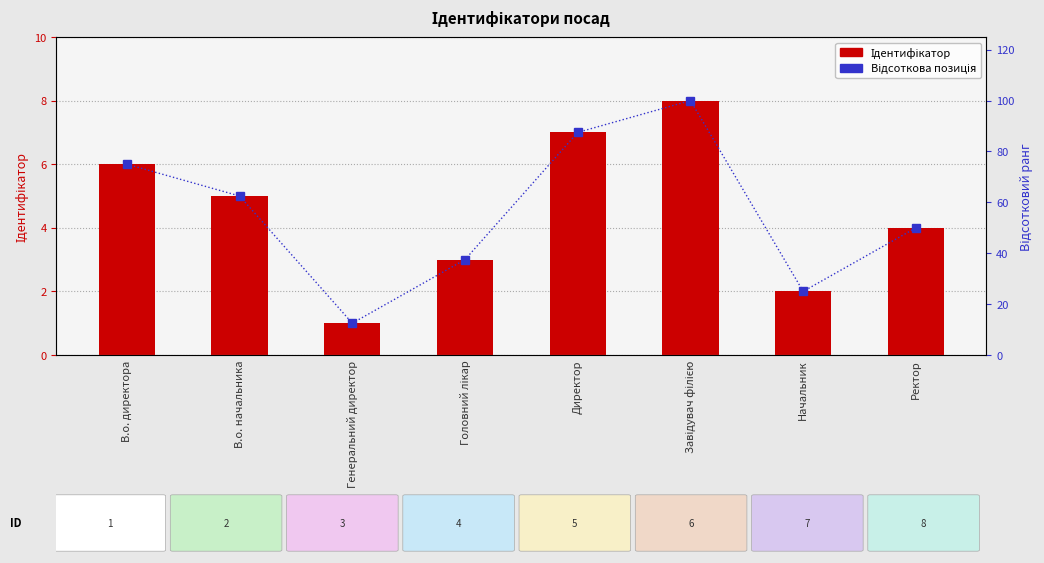

What is the difference between the Відсоткова позиція values at В.о. директора and Ректор?

25.0